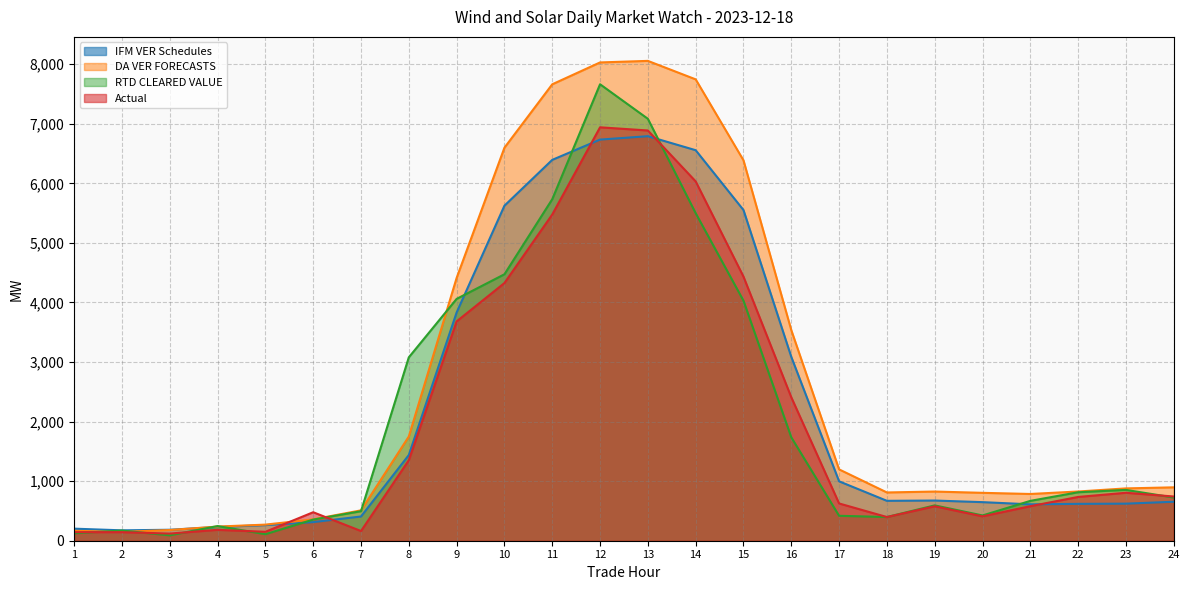

How many data points in Actual are above 734?

12